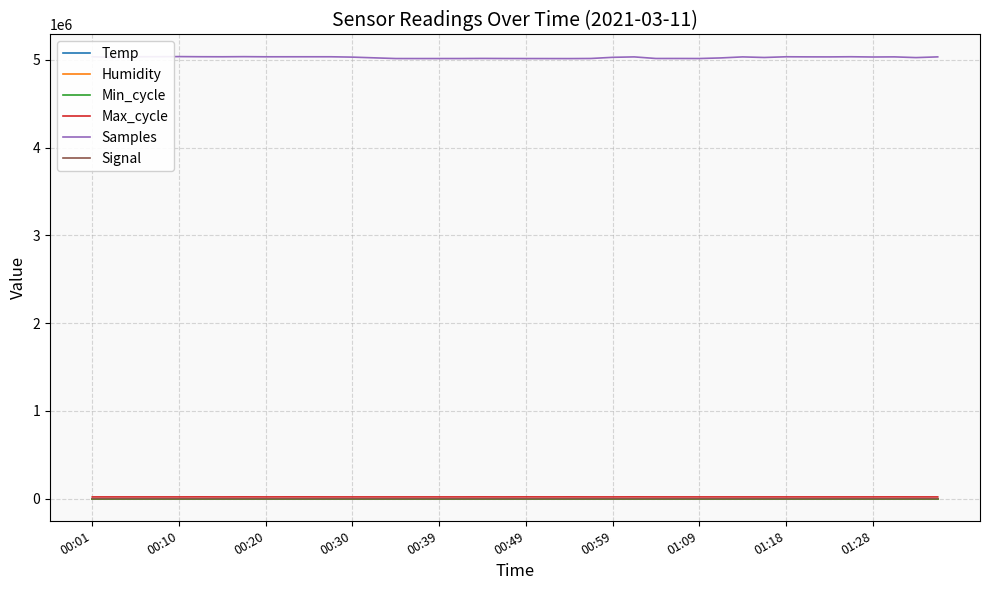

True or false: Samples and Signal cross at least once.

False